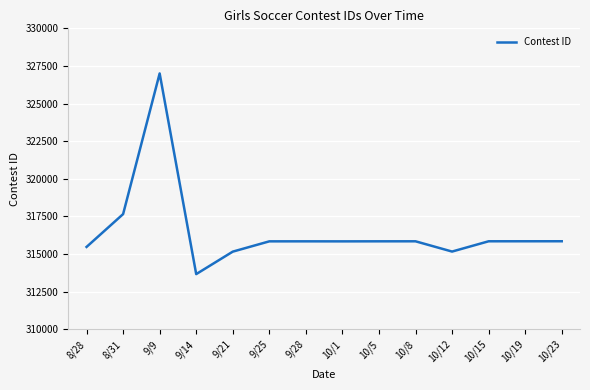

At which label is the value closest to 320331?

8/31